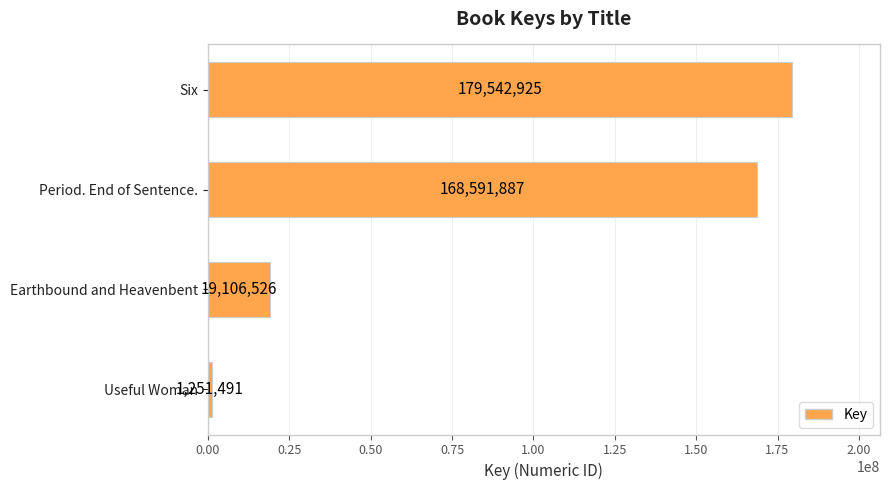

How many categories are shown in the chart?

4